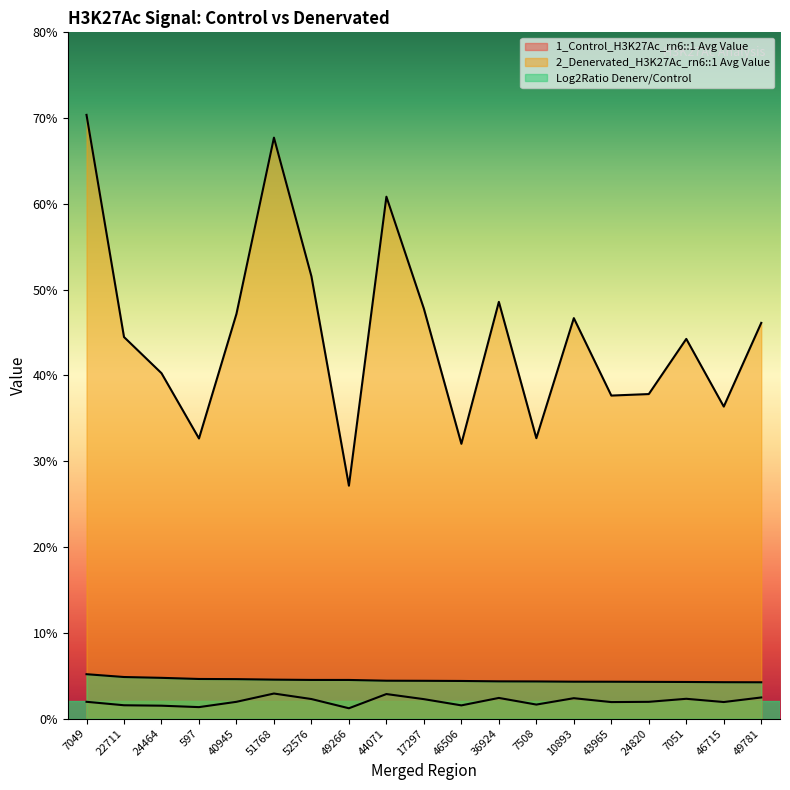

How many lines are shown in the chart?

3